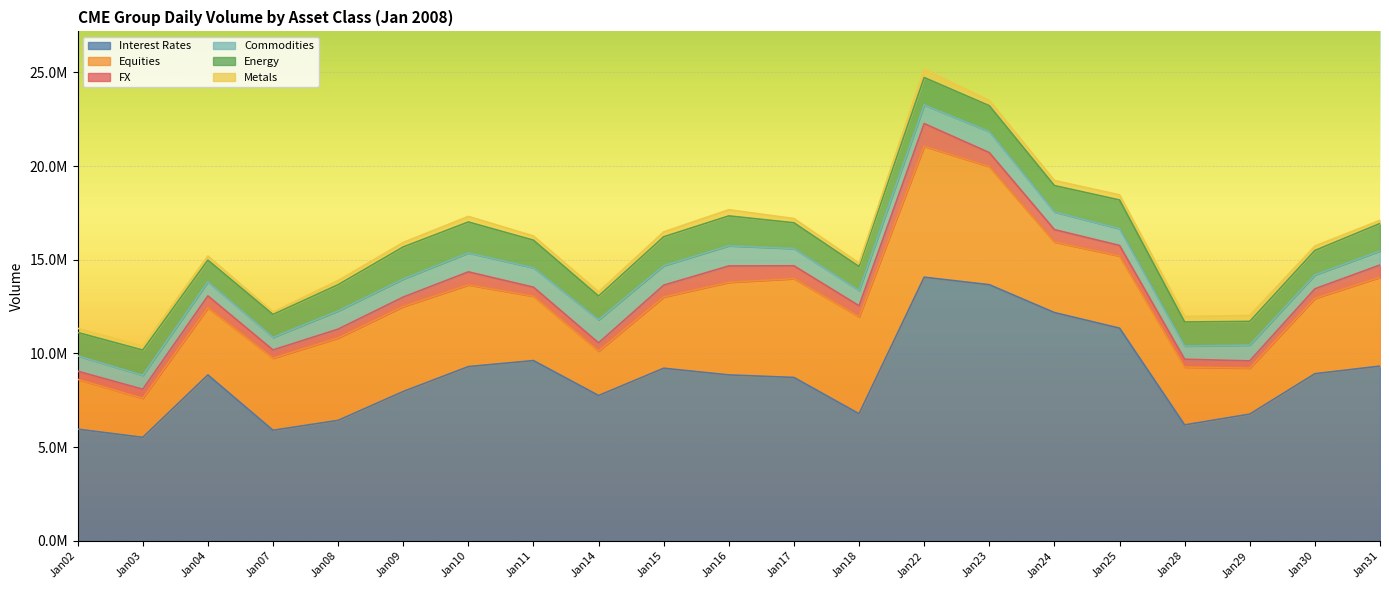

Reading left to right, what are all the values shown in this chart?

Interest Rates: 5962862	5525914	8856867	5902641	6431840	7972673	9300823	9622194	7757572	9213726	8856704	8721503	6783990	14070212	13669514	12183233	11352362	6189461	6766003	8920574	9327853
Equities: 2657833	2084570	3577575	3846640	4397391	4531521	4360551	3429806	2370750	3800260	4942506	5270933	5172581	6978599	6301415	3764620	3850648	3087018	2455391	4020702	4736157
FX: 434612	482287	638028	439165	470364	505908	694193	485044	437165	630641	871113	685922	589137	1217776	747059	660856	561624	416346	383717	508903	657102
Commodities: 817900	741618	749764	670223	972039	963202	1008546	1035747	1232348	1039554	1075946	919574	815539	994717	1118329	941968	893419	702683	842722	739003	751219
Energy: 1247594	1347381	1157679	1222838	1398193	1711772	1651736	1471606	1267392	1542376	1594111	1374533	1276475	1460408	1383139	1406308	1532041	1284950	1264155	1306366	1464181
Metals: 225212	217256	219552	134003	224040	238388	298169	224698	223768	264333	329050	228013	183981	448489	279318	273926	275317	299931	314787	237488	169460